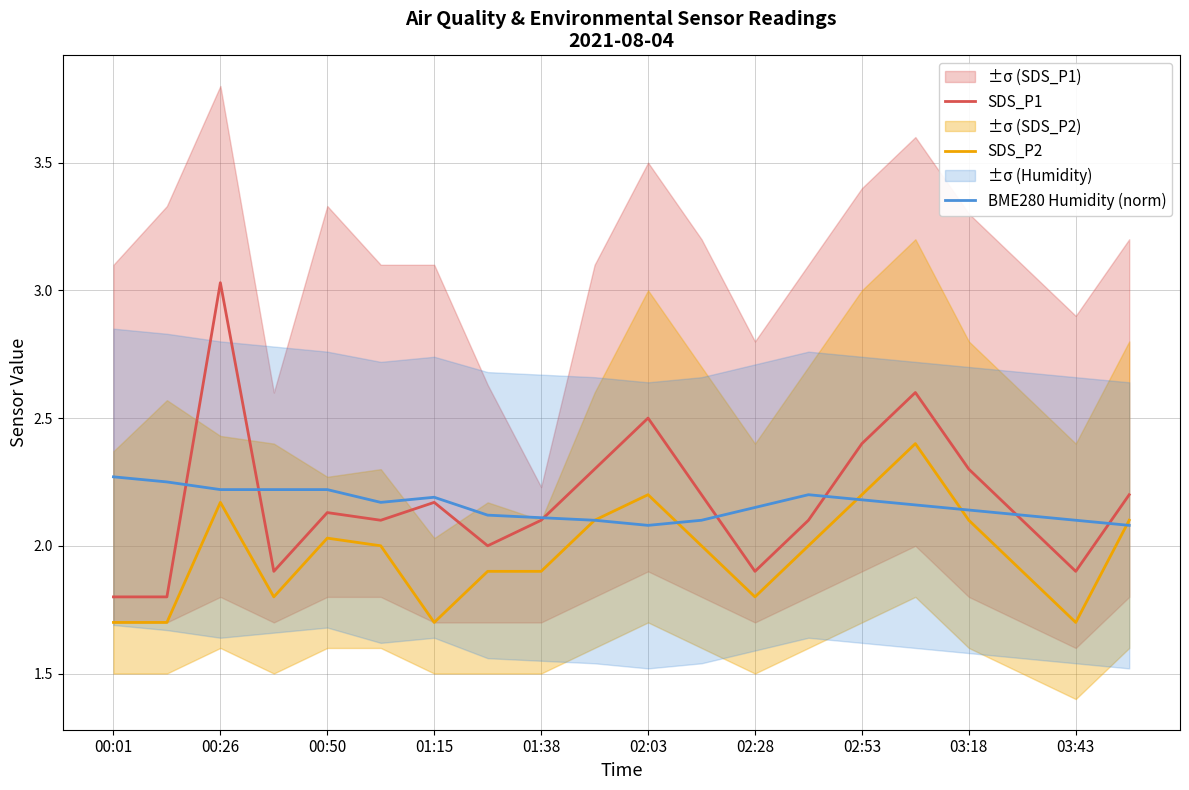

True or false: SDS_P1 has a value of 3.0 at 00:50.

False